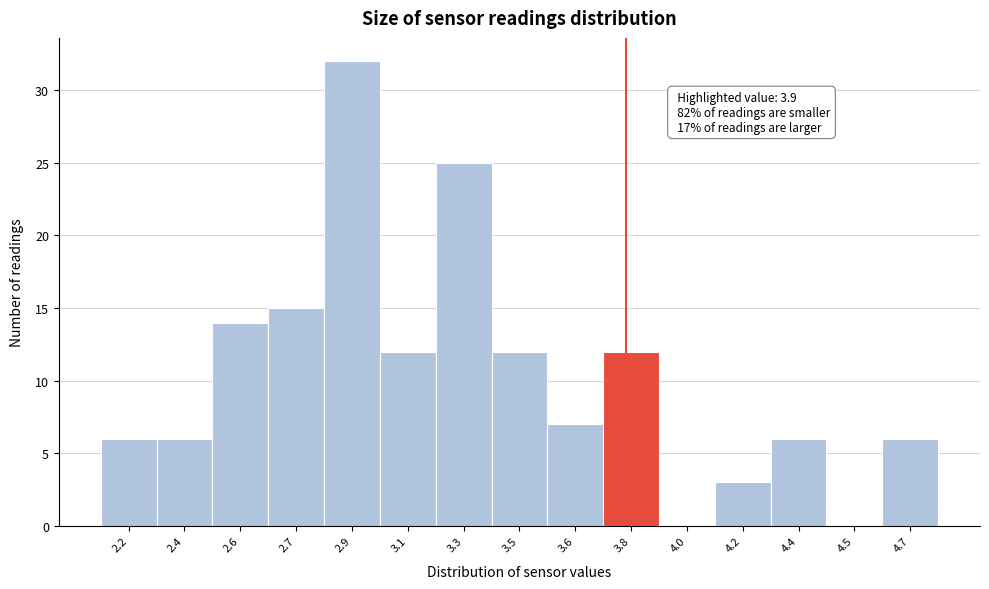

Reading left to right, list all the values displayed in this chart.

2.2=6	2.4=6	2.6=14	2.7=15	2.9=32	3.1=12	3.3=25	3.5=12	3.6=7	3.8=12	4.0=0	4.2=3	4.4=6	4.5=0	4.7=6